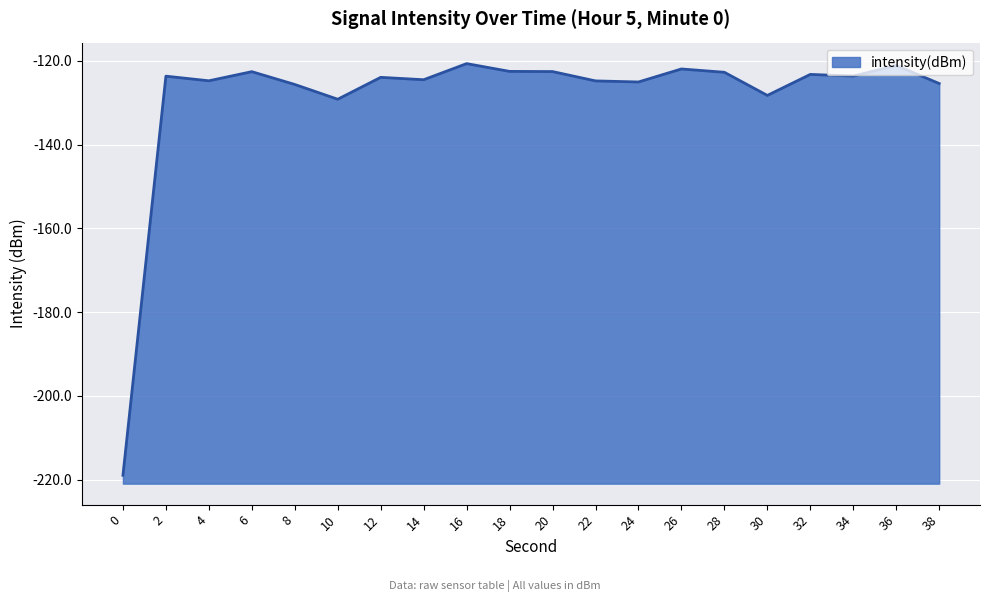

What is the smallest value displayed?

-219.0